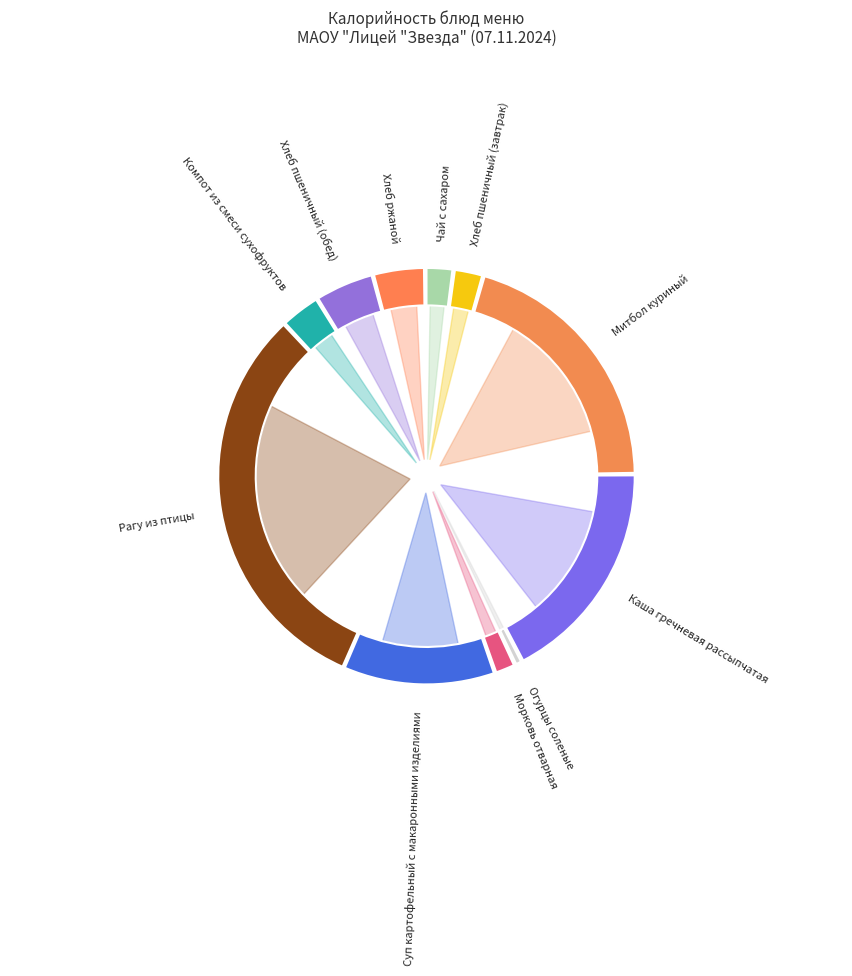

To the nearest percent, what percentage of the pie is Хлеб пшеничный (завтрак)?

2%